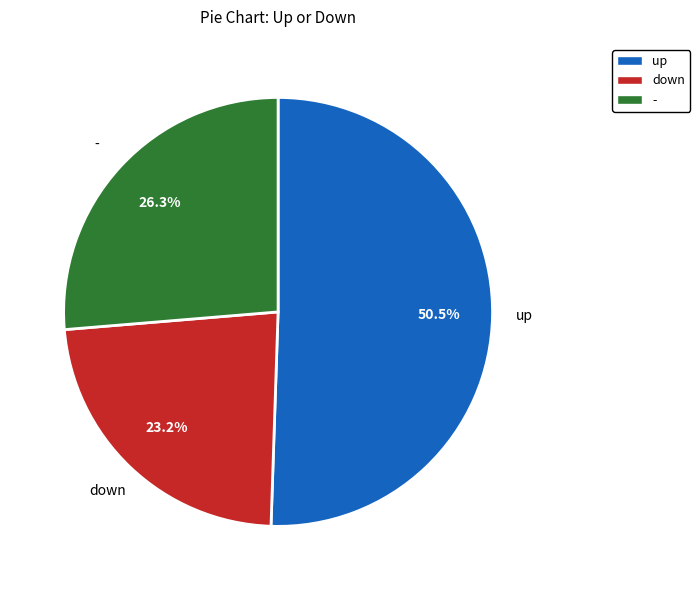

Which slice is the largest?

up